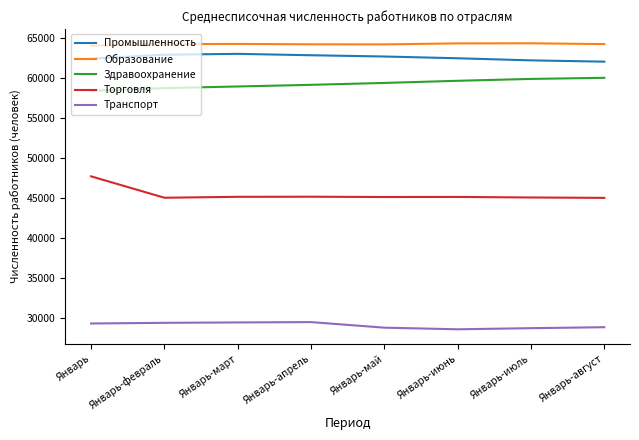

What is the minimum value for Здравоохранение?

58408